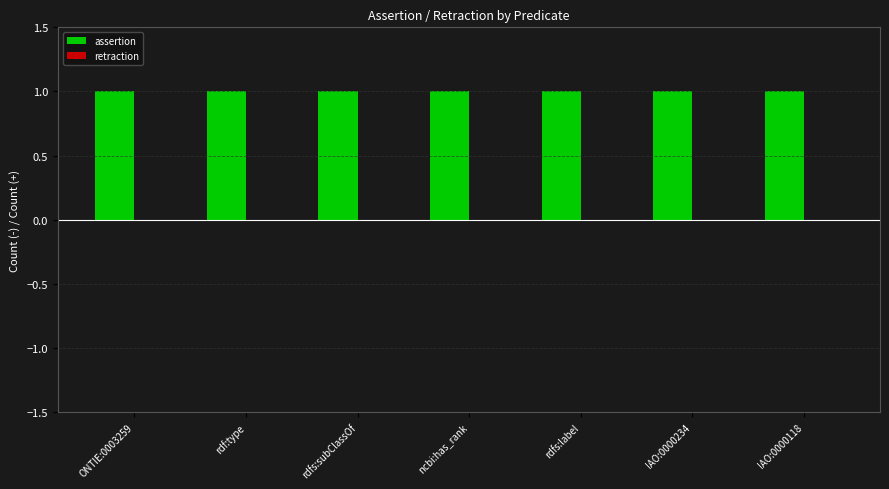

Which series has the largest range (max minus min)?

assertion